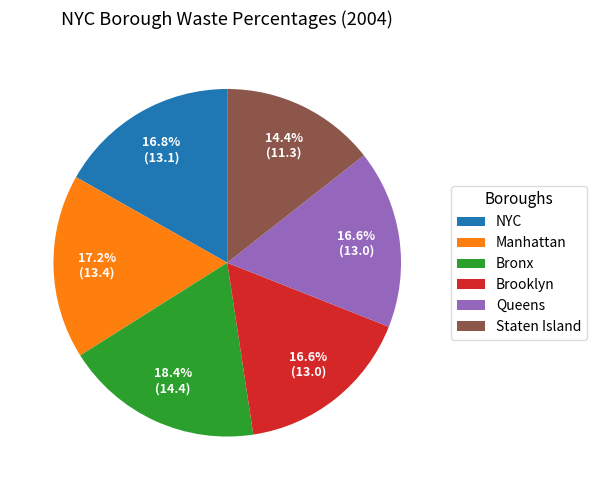

Between NYC and Bronx, which is larger?

Bronx